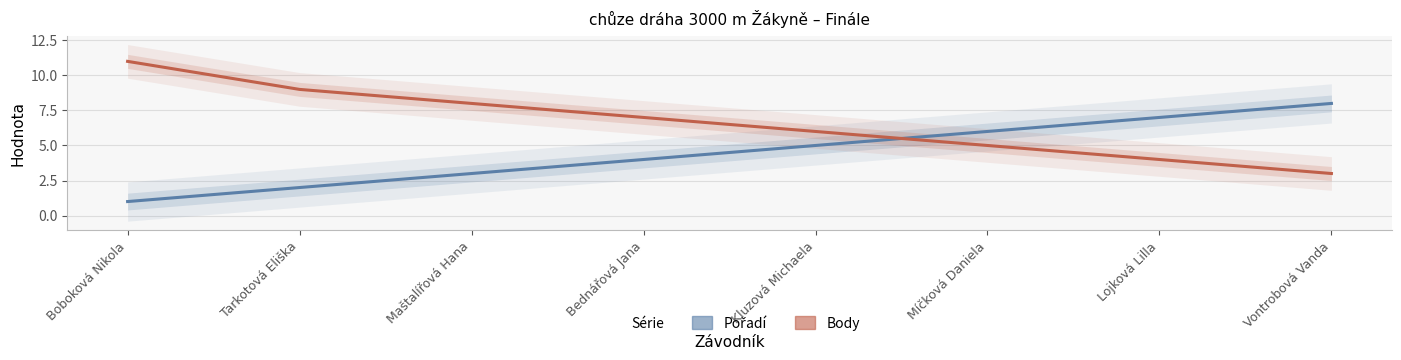

Between Boboková Nikola and Vontrobová Vanda, which is larger?

Vontrobová Vanda